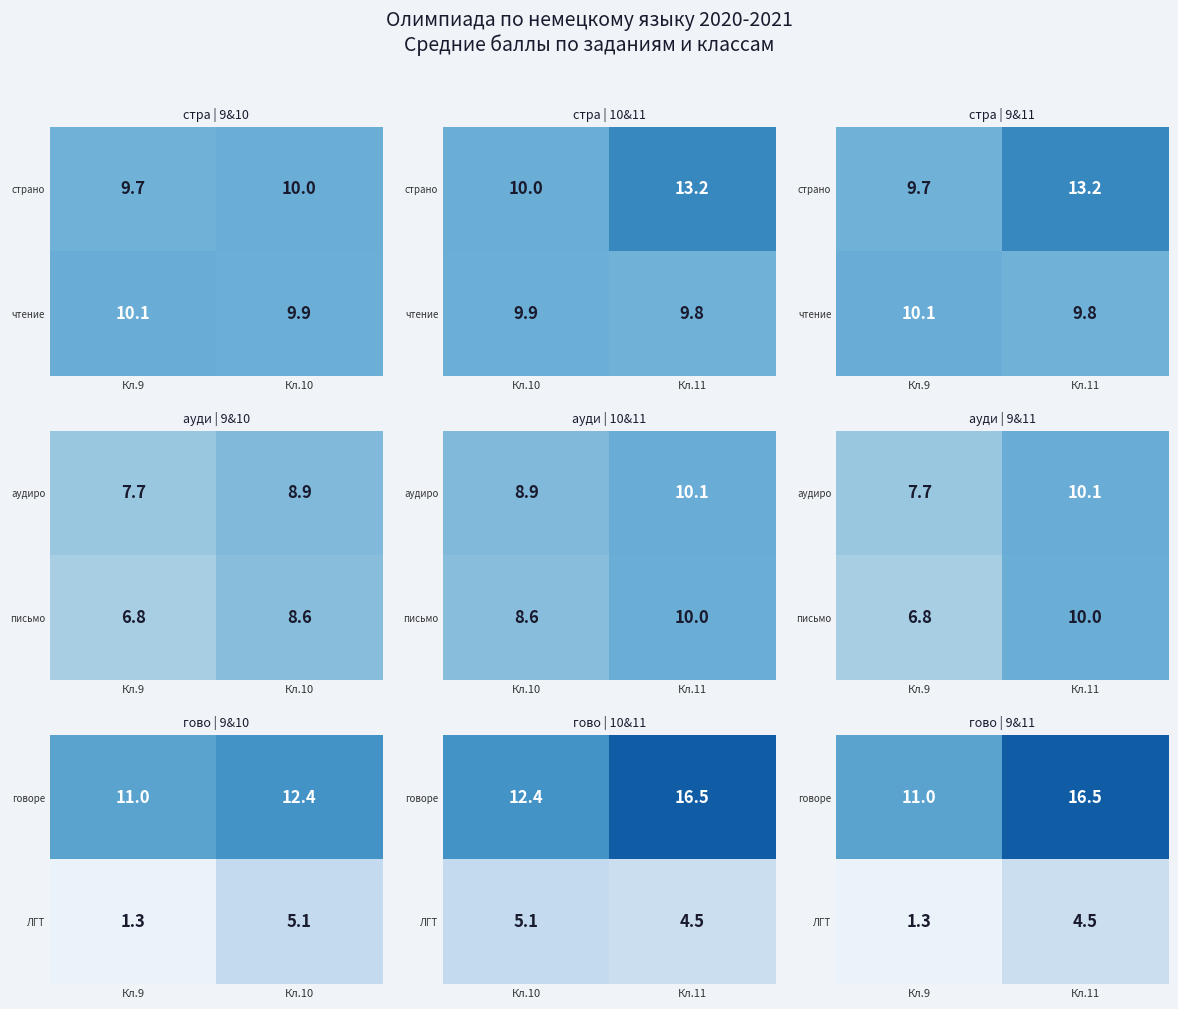

Between Кл.9 and Кл.11, which is larger?

Кл.11